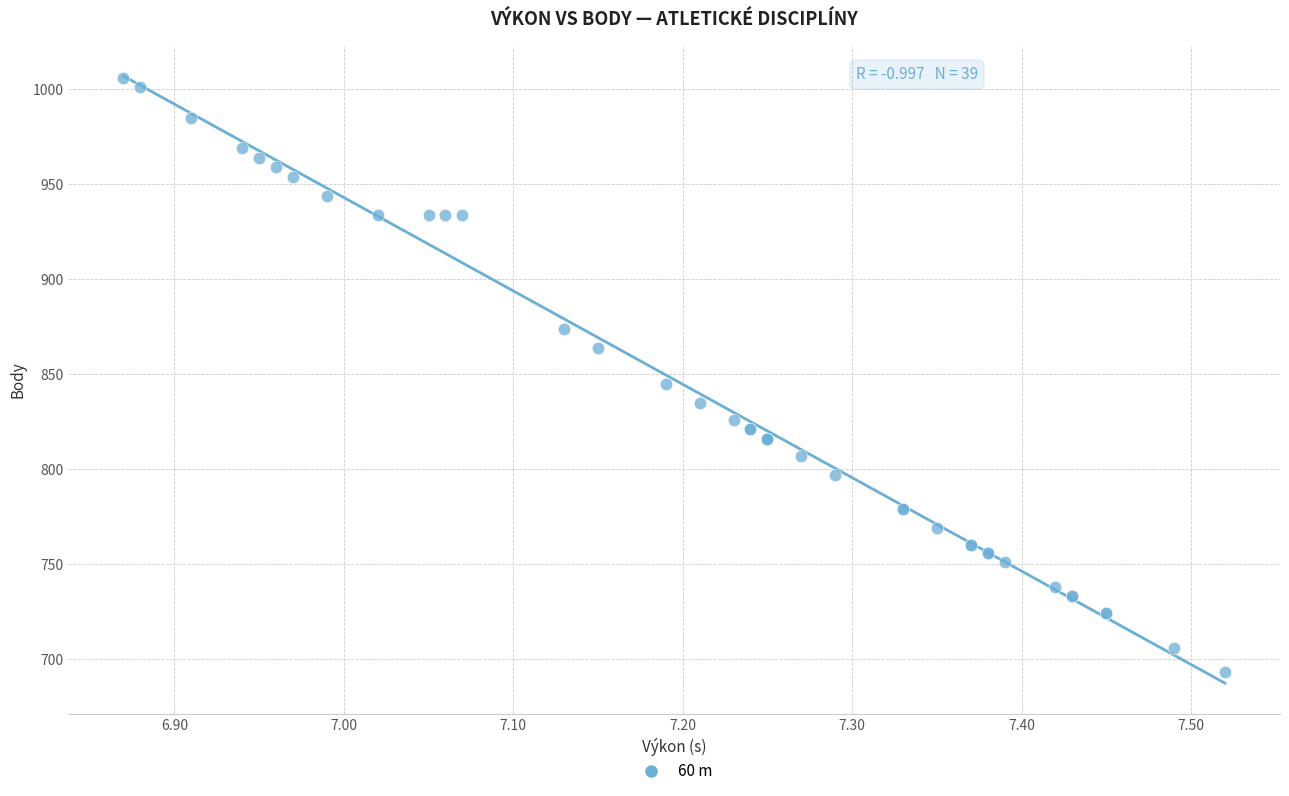

What Y value in the scatter plot is closest to 849?

845